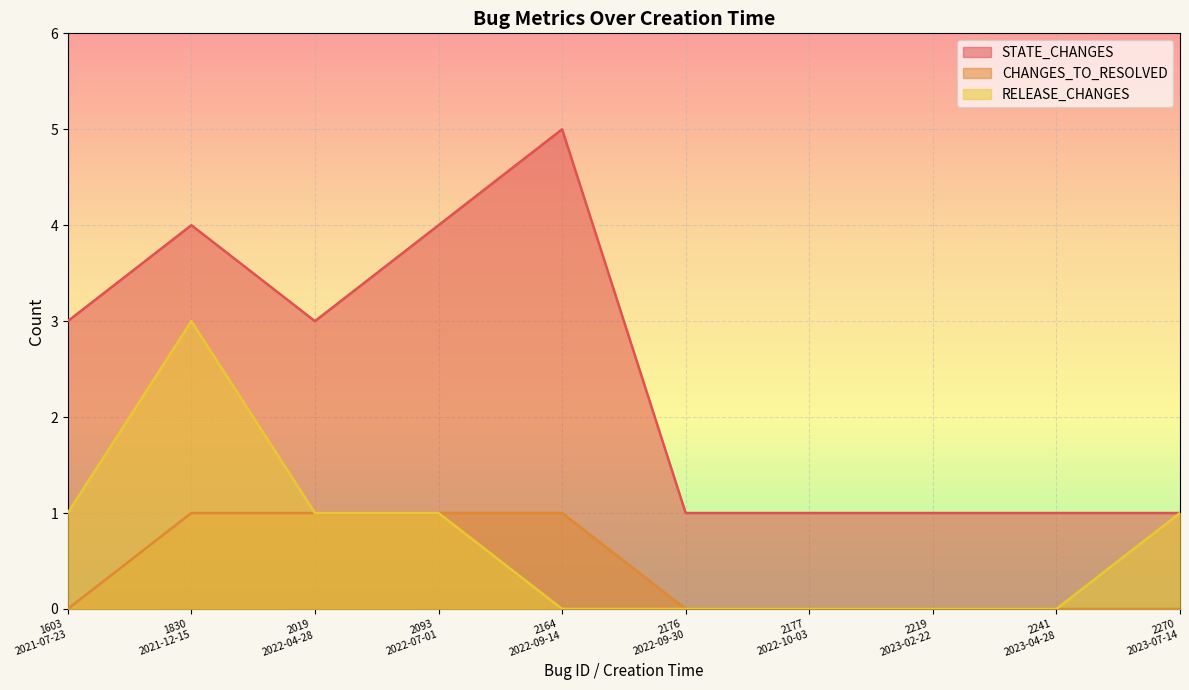

What position from the left is 1830
2021-12-15?

2